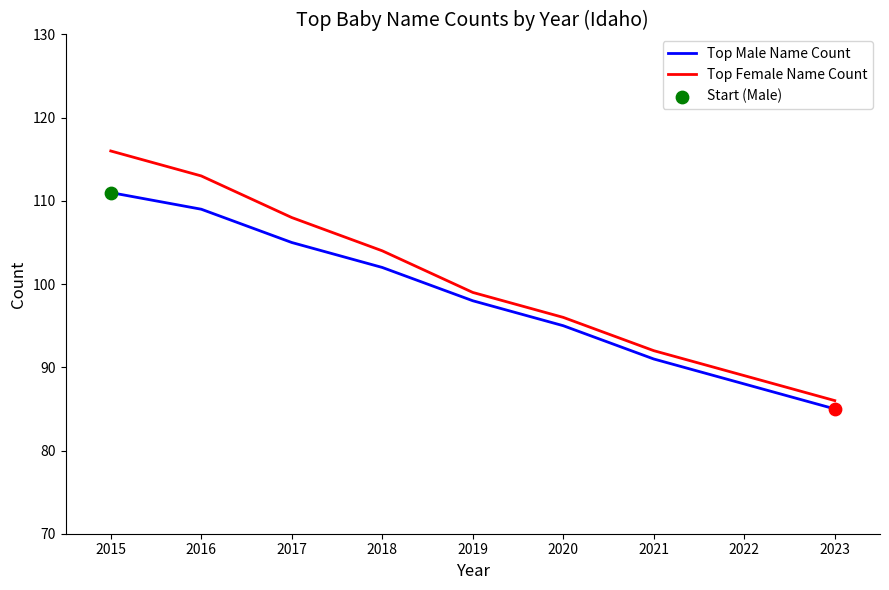

What is the total value across all series at 2016?

222